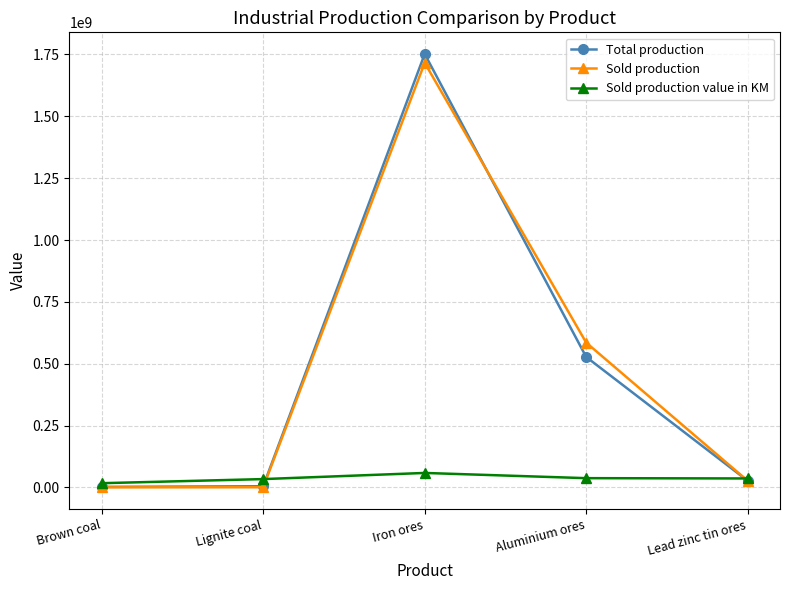

True or false: Sold production has more than 1 interior local peaks.

False